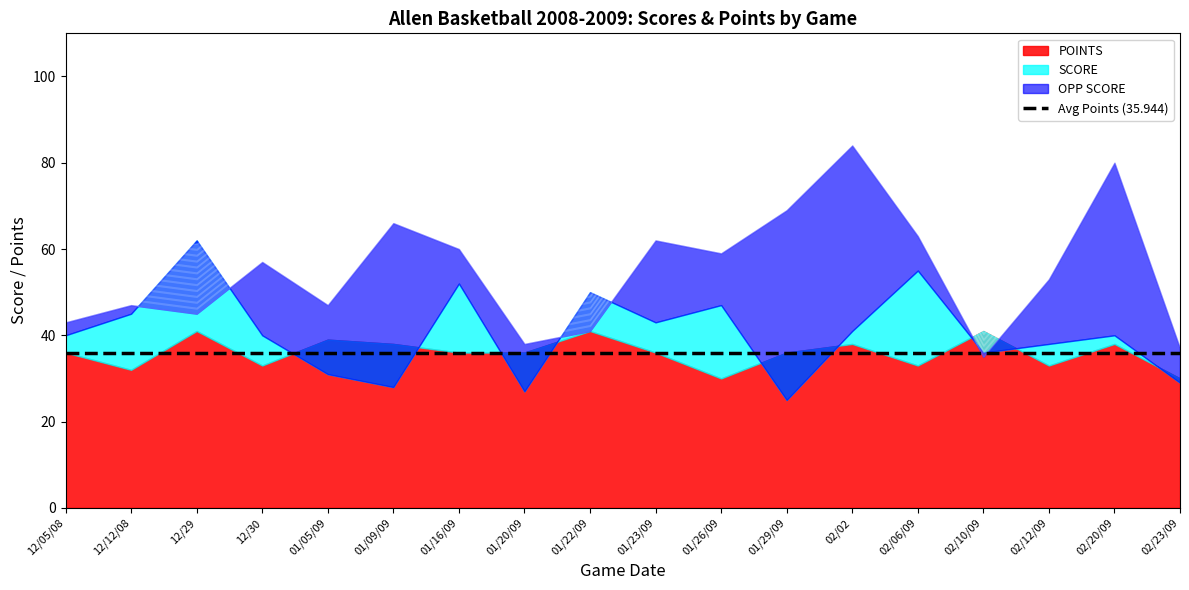

Reading left to right, extract all data points from this chart.

OPP SCORE: 43	47	45	57	47	66	60	38	41	62	59	69	84	63	35	53	80	37
SCORE: 40	45	62	40	31	28	52	27	50	43	47	25	41	55	36	38	40	29
POINTS: 36	32	41	33	39	38	36	36	41	36	30	36	38	33	41	33	38	30